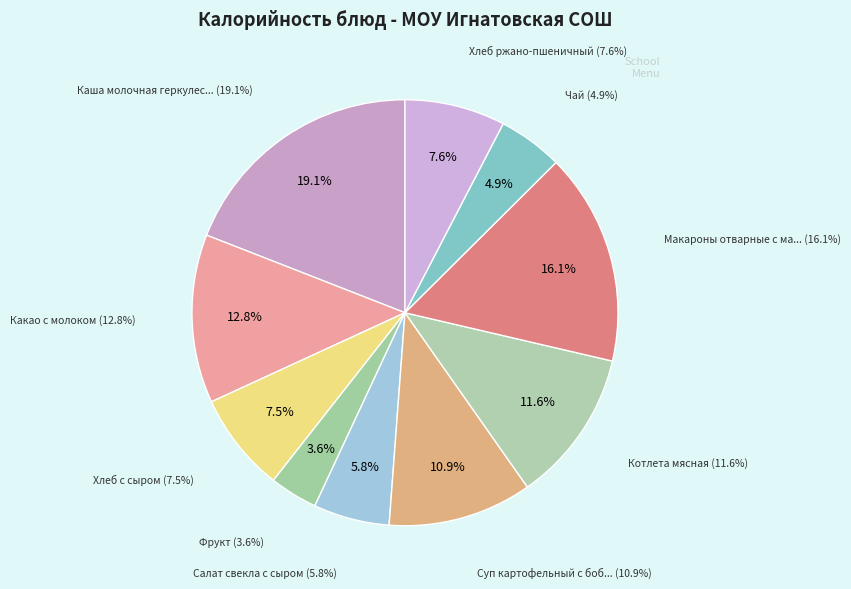

How many segments does this pie chart have?

10